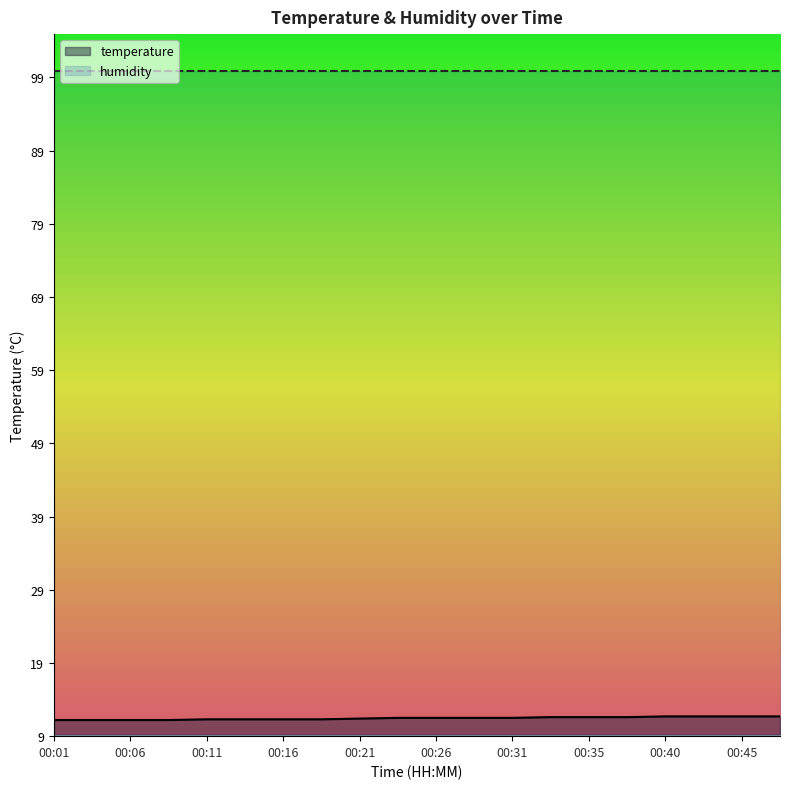

What is the value of the 18th point from the left?

11.7